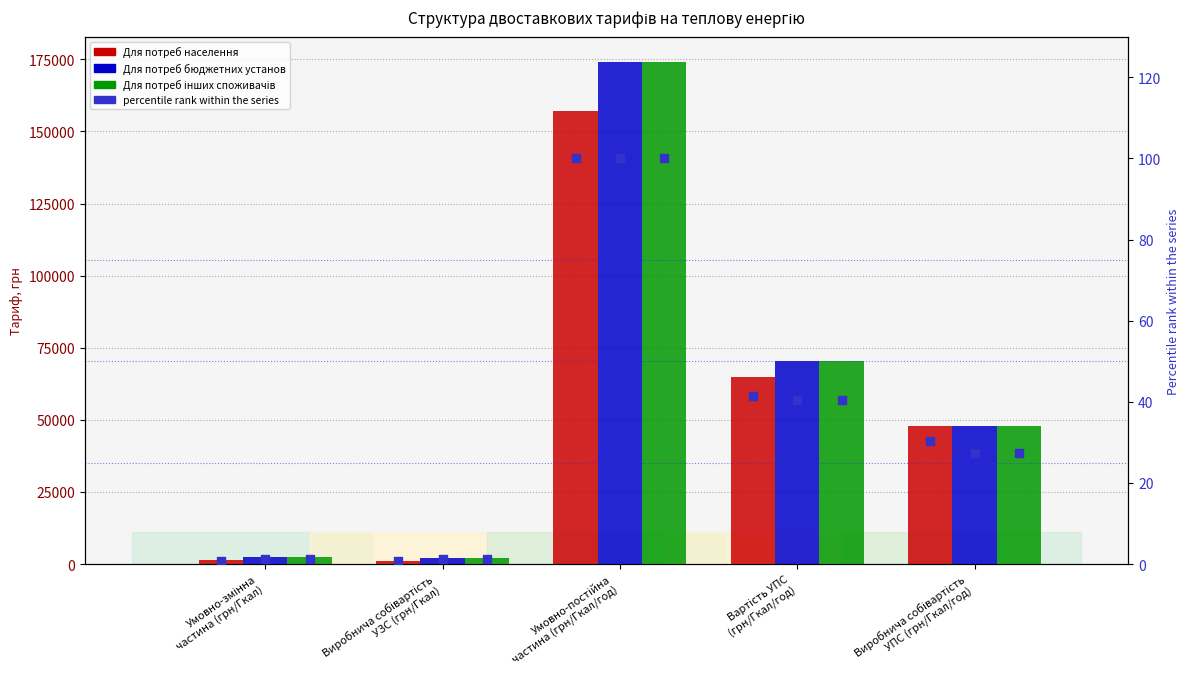

Which series has the largest Y range (max minus min)?

Для потреб бюджетних установ